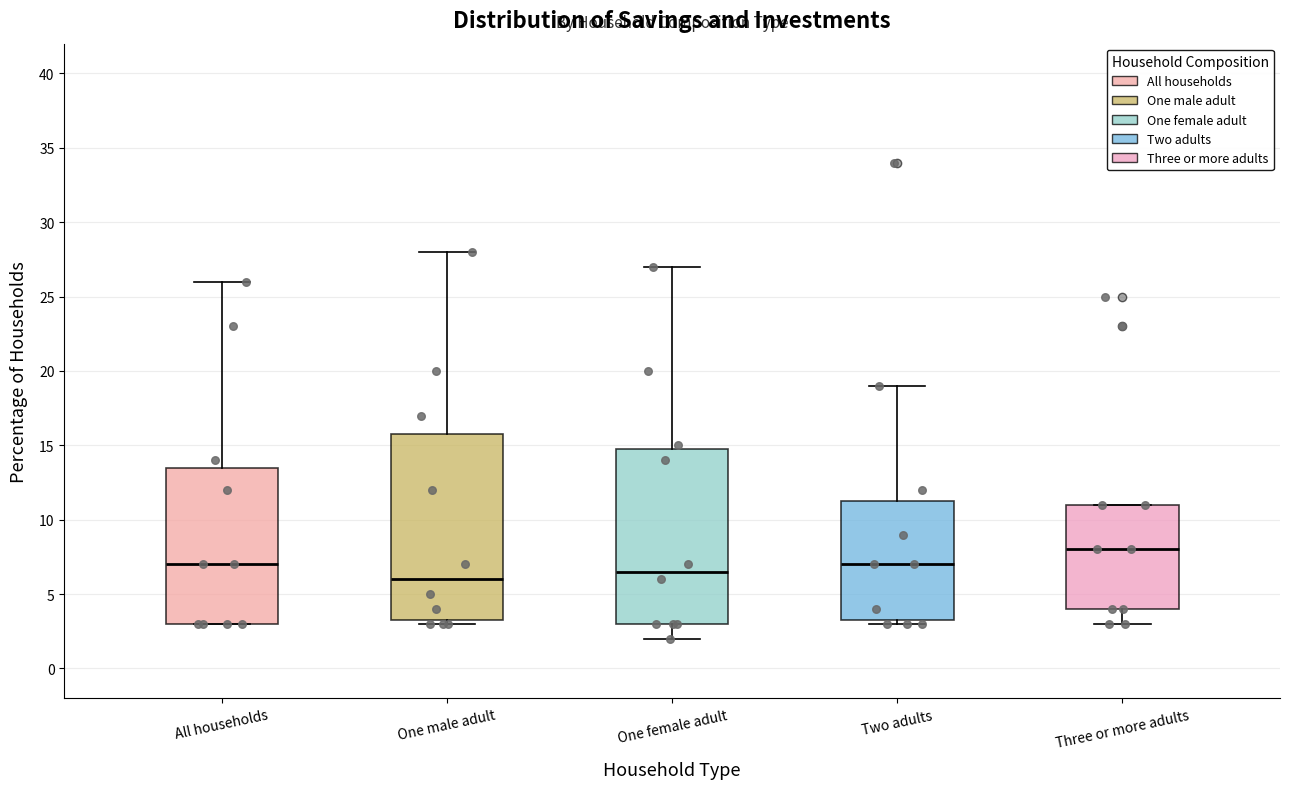

Reading left to right, transcribe this box plot: for each box, give where its median line is, the range the box spans, and where its two whiskers end, as read against the y-axis. The values are not printed on the chart, so give them approximately, as read against the axis.

All households: median 7.0, box 3.0 to 13.5, whiskers 3.0 to 26.0
One male adult: median 6.0, box 3.5 to 16.0, whiskers 3.0 to 28.0
One female adult: median 6.5, box 3.0 to 15.0, whiskers 2.0 to 27.0
Two adults: median 7.0, box 3.5 to 11.5, whiskers 3.0 to 19.0
Three or more adults: median 8.0, box 4.0 to 11.0, whiskers 3.0 to 11.0